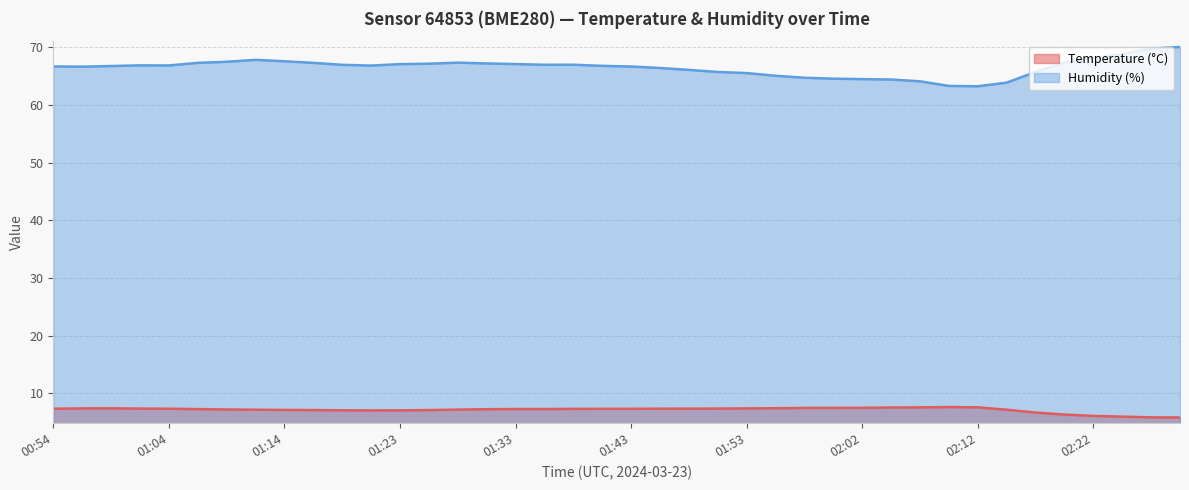

Which series has the largest range (max minus min)?

Humidity (%)